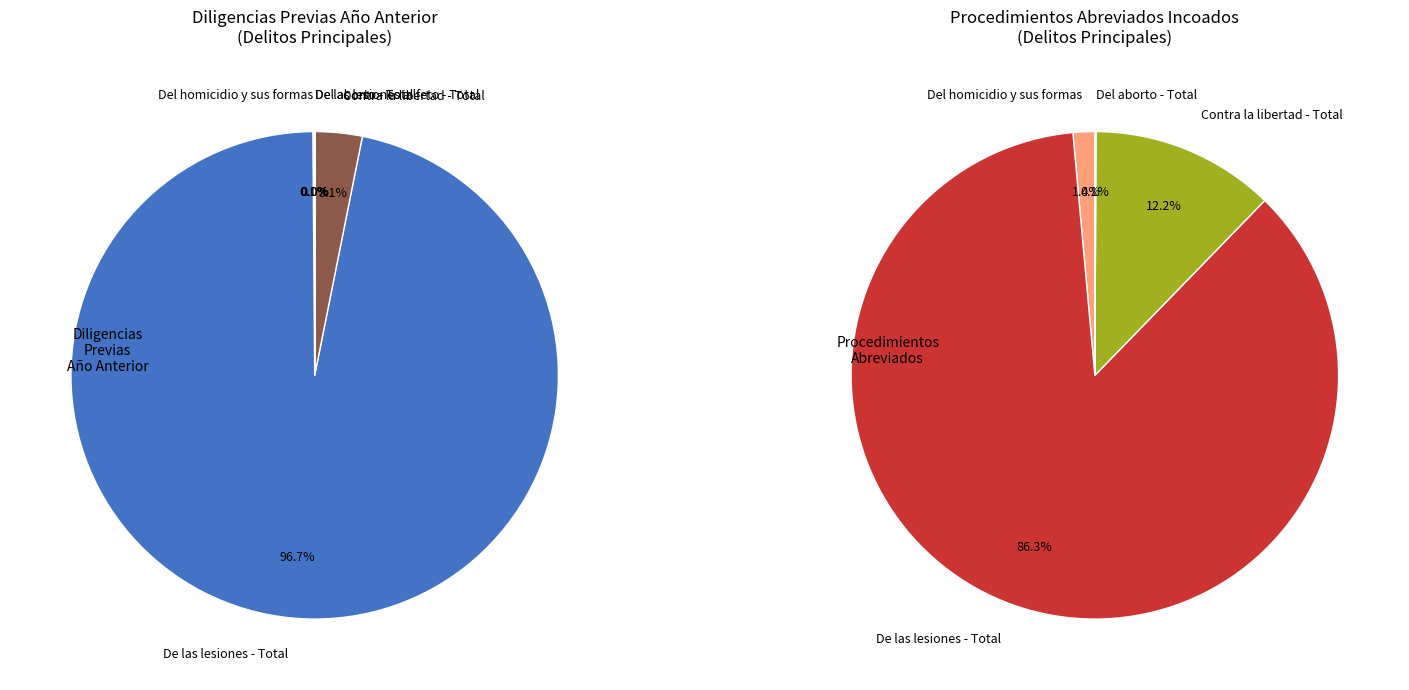

What percentage is NOT represented by De las lesiones - Total?

3.3%